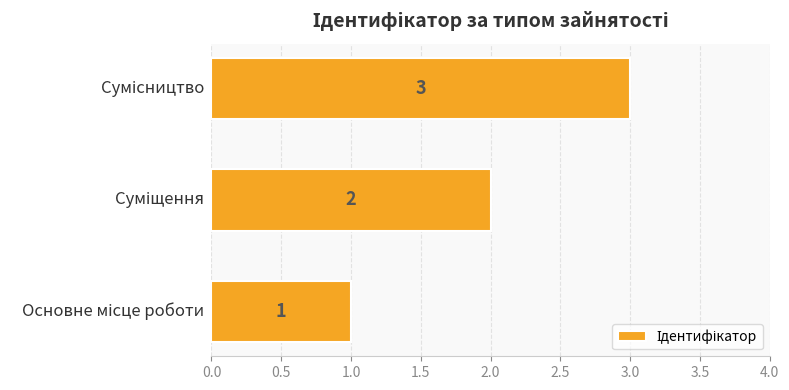

Count the values in the range 1 to 3.

3